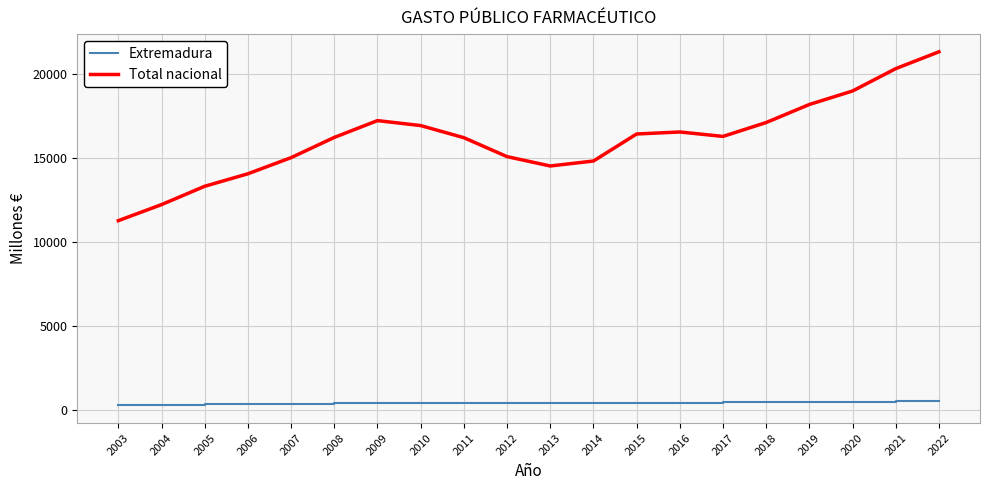

What is the total value across all series at 2015?

16857.8